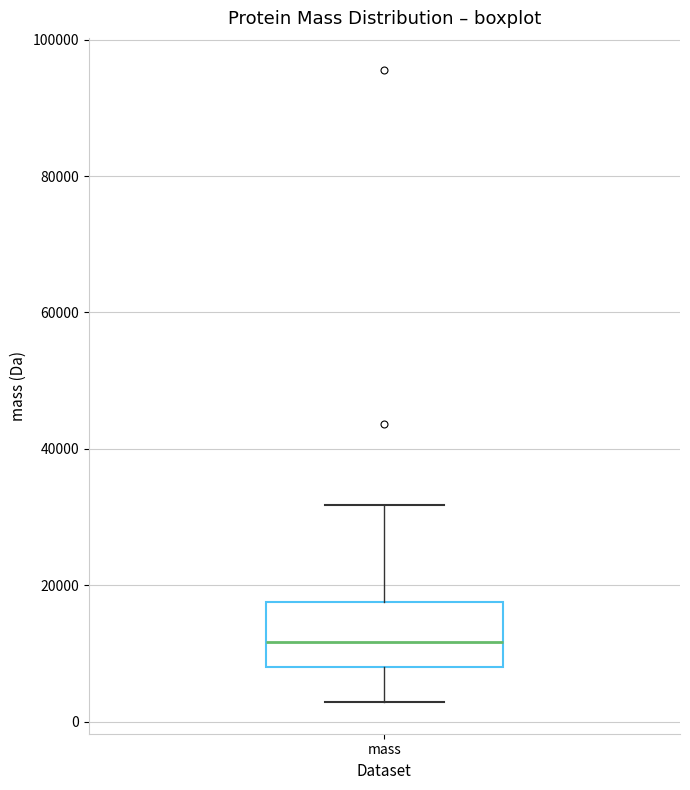

Where is the lower edge of the box for mass on the y-axis? The values are not printed on the chart, so give them approximately, as read against the axis.

8000